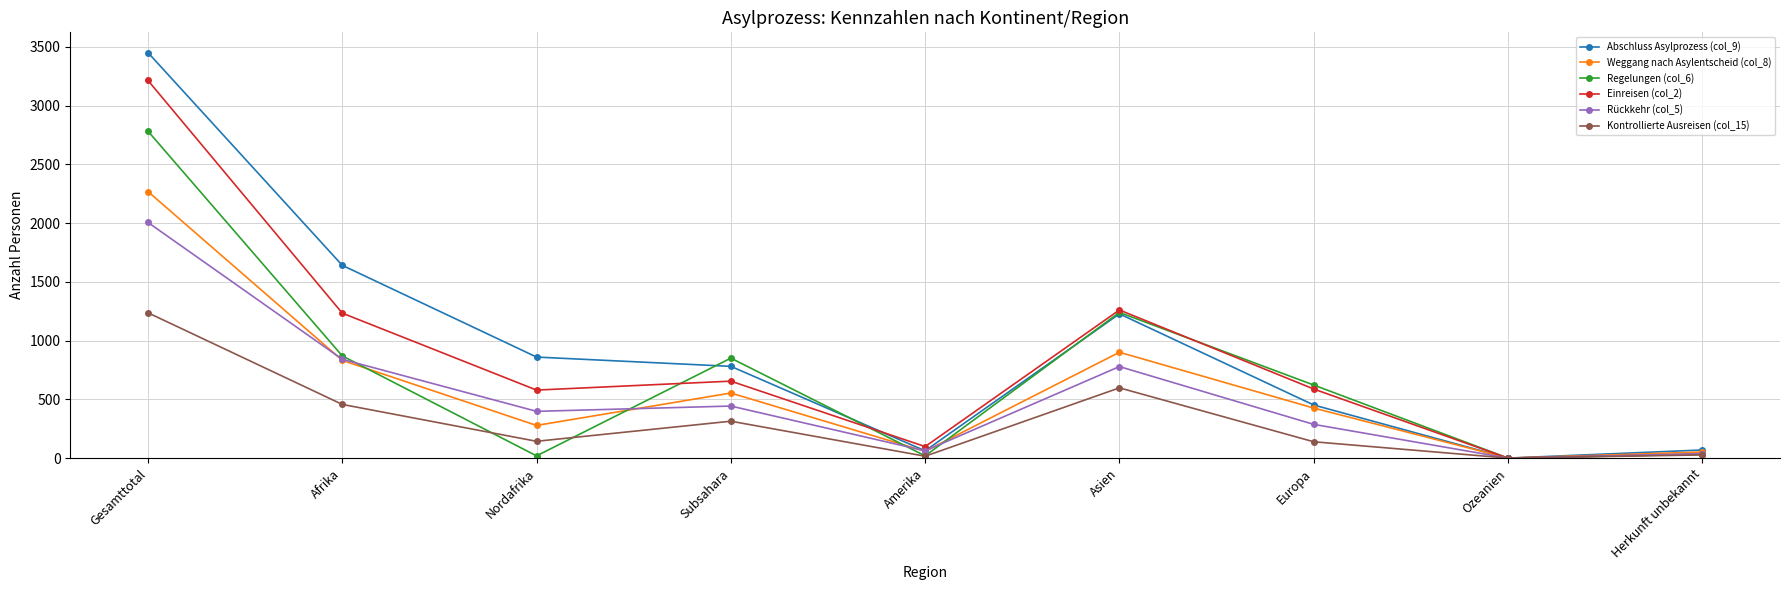

What is the total value across all series at Afrika?

5875